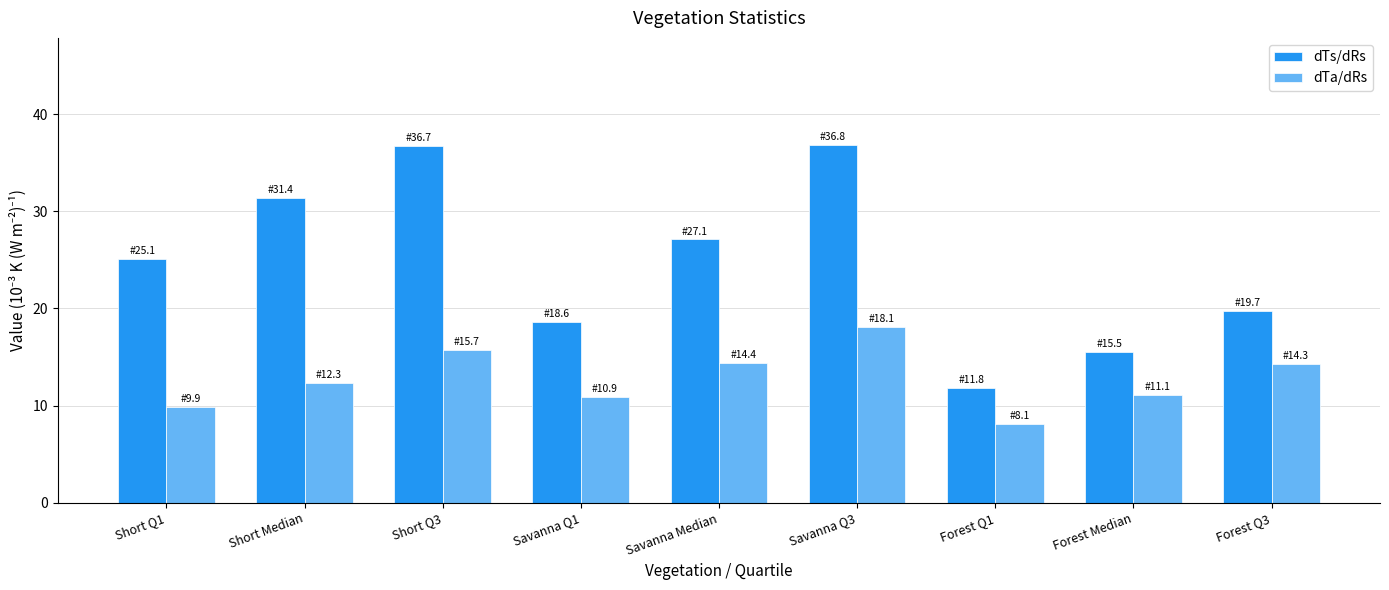

Between Short Q1 and Forest Q3, which series saw the biggest shift?

dTs/dRs